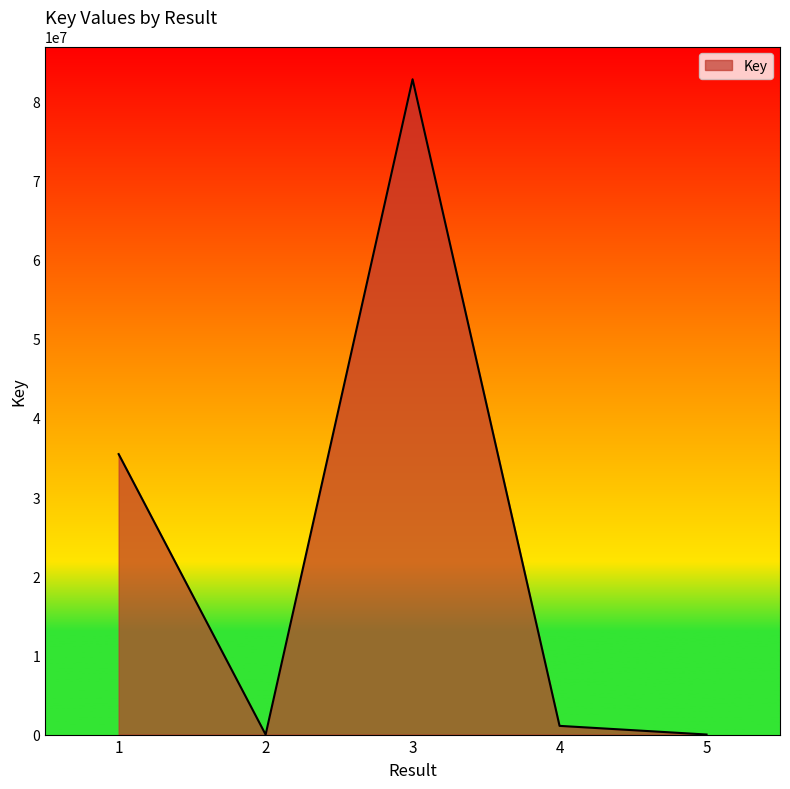

What is the greatest value displayed?

82774661